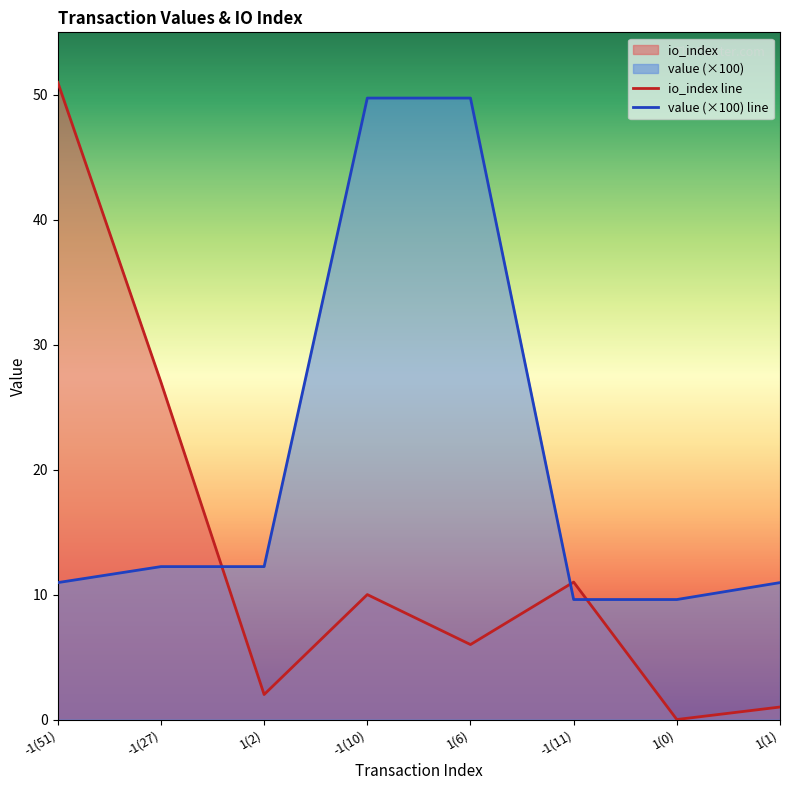

Count the number of categories in the chart.

8